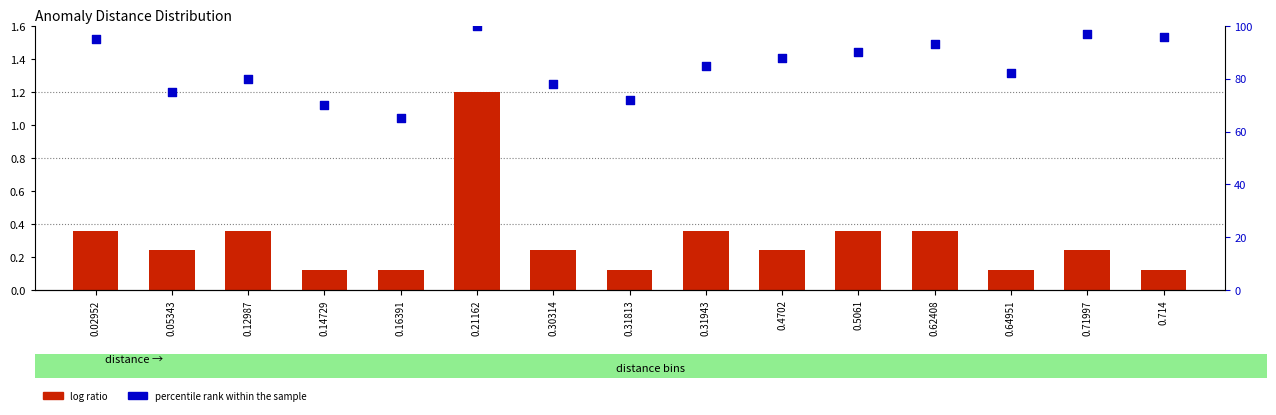

What are all the series names shown in the legend?

log ratio, percentile rank within the sample